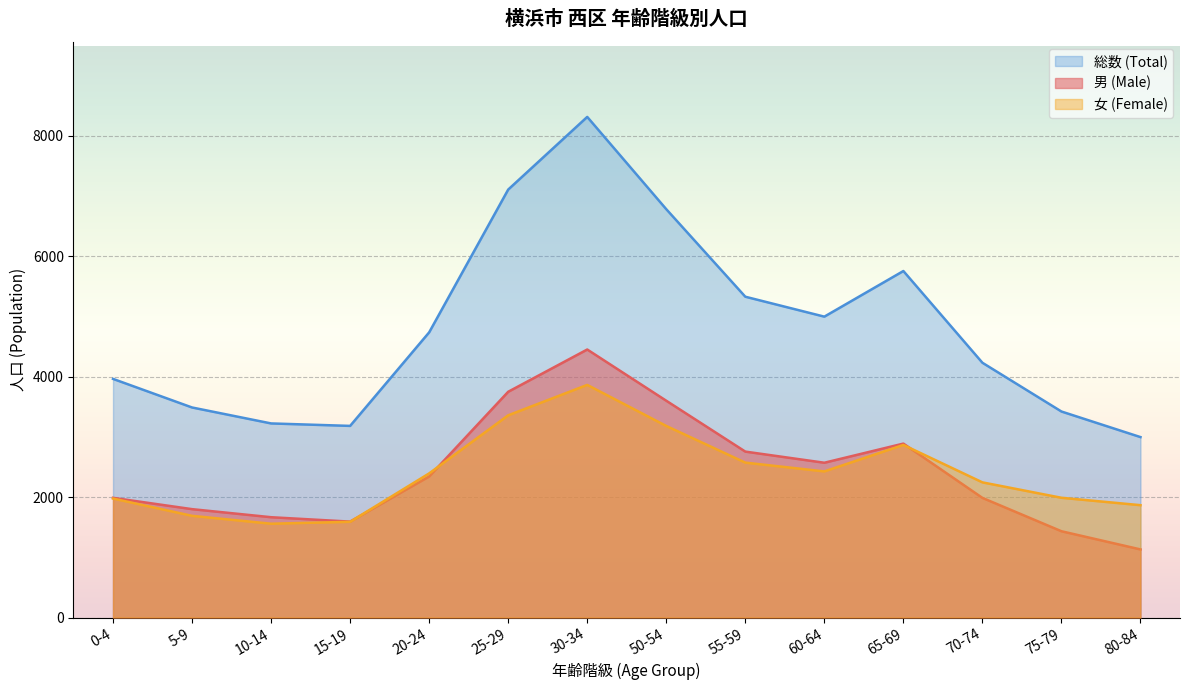

Which category has the highest value in the 総数 (Total) series?

30-34